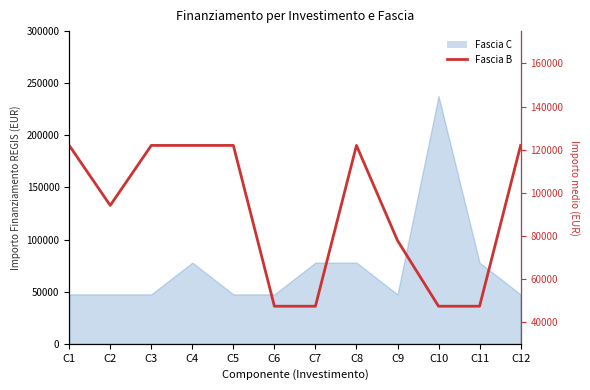

Rank the categories by value from lowest to highest.

C6, C7, C10, C11, C9, C2, C1, C3, C4, C5, C8, C12